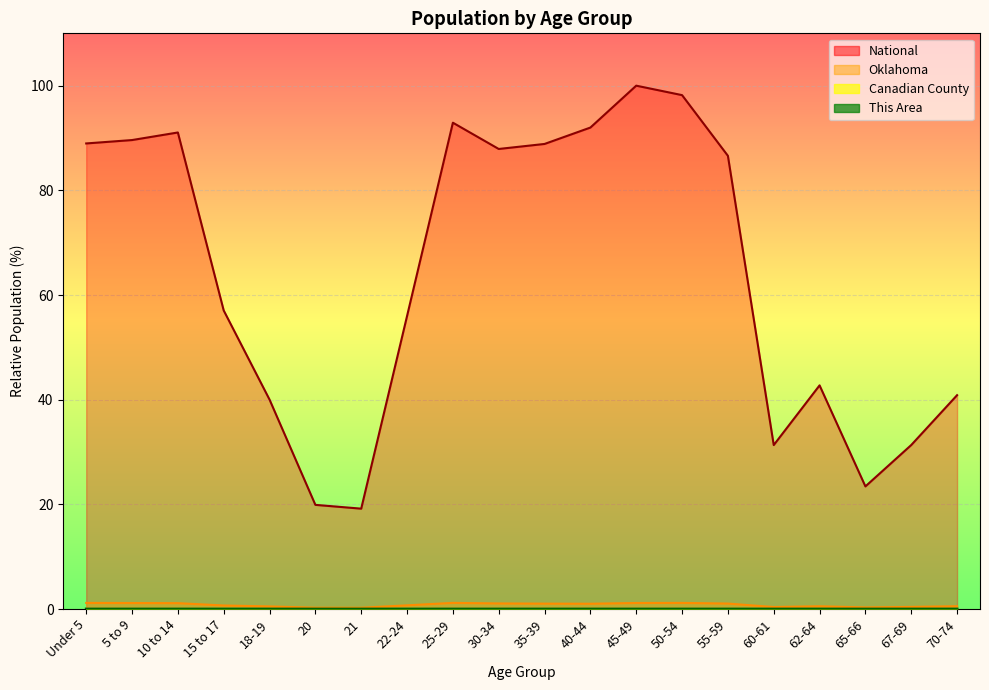

Between 60-61 and 10 to 14, which is larger?

10 to 14